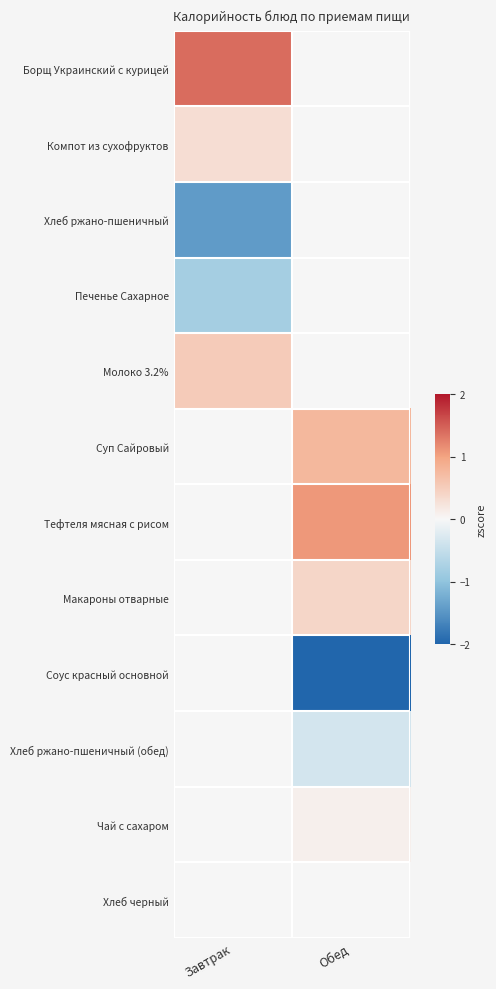

What is the spread (max minus min) of values at Завтрак?

2.8